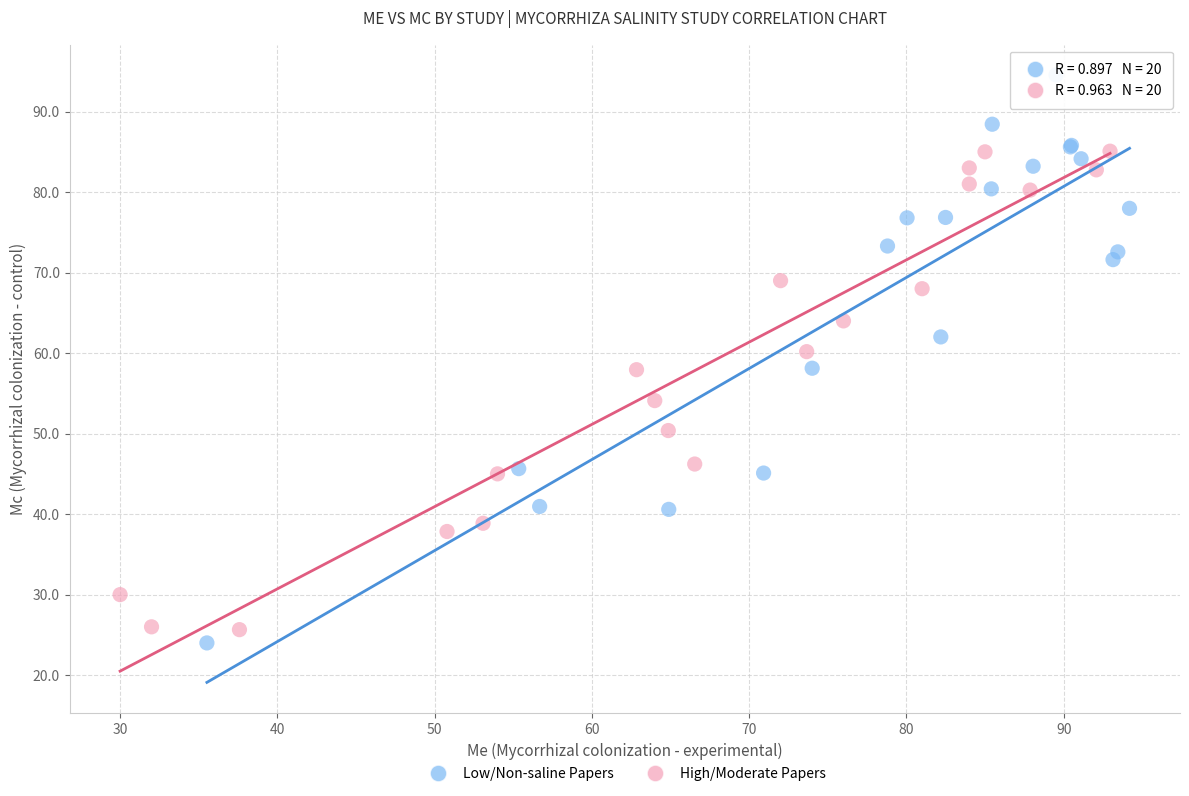

What are all the series names shown in the legend?

Low/Non-saline Papers, High/Moderate Papers